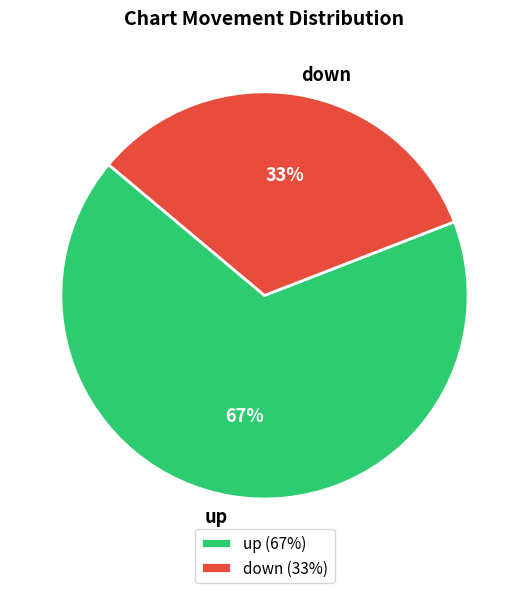

Does any single category account for the majority?

Yes